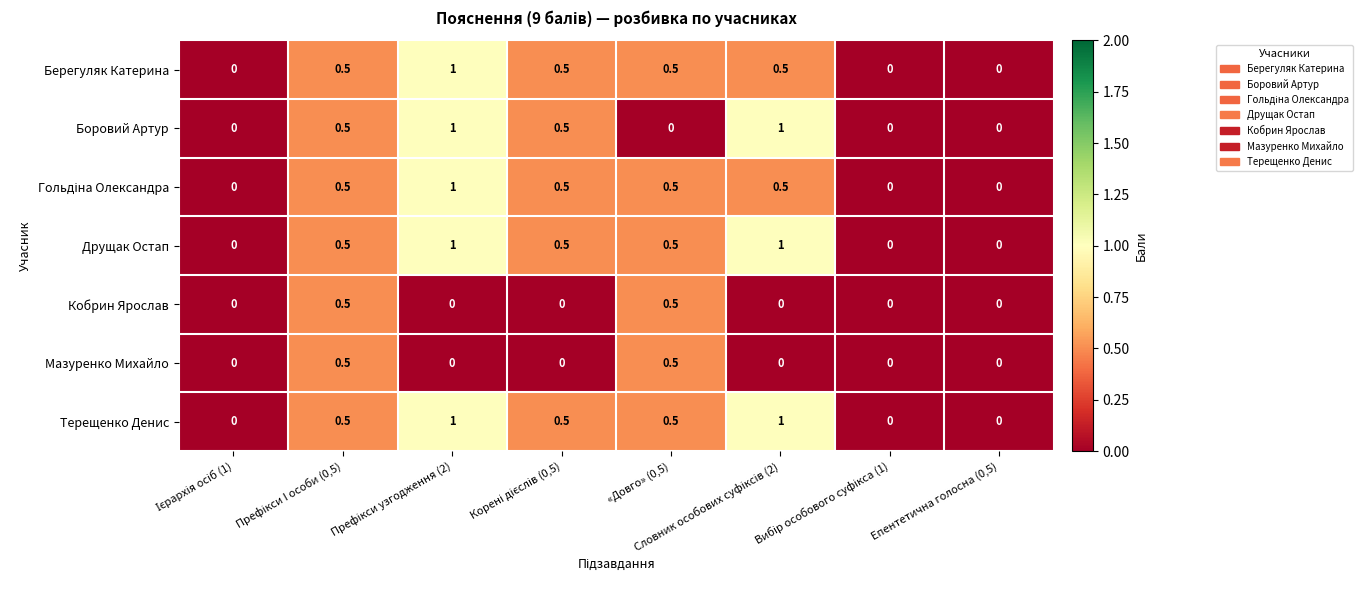

What is the total value across all series at «Довго» (0,5)?

3.0